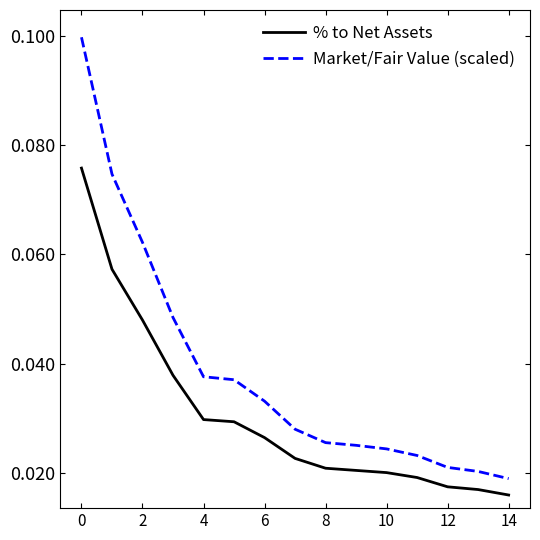

Rank the series by their maximum value, from lowest to highest.

% to Net Assets, Market/Fair Value (scaled)